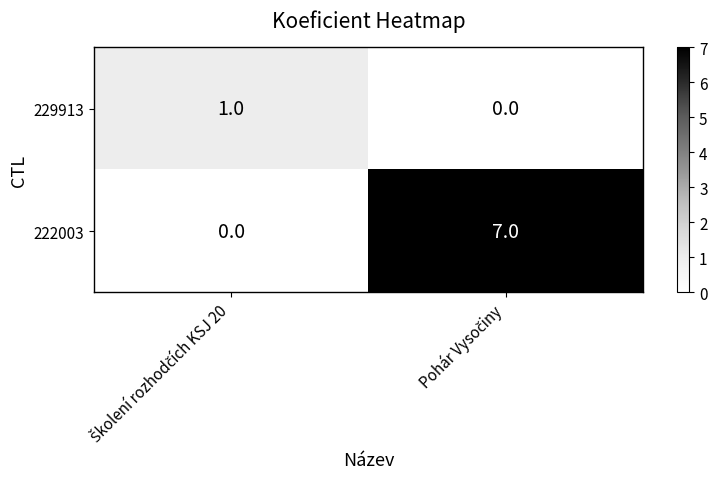

Which series has the largest total across all categories?

222003